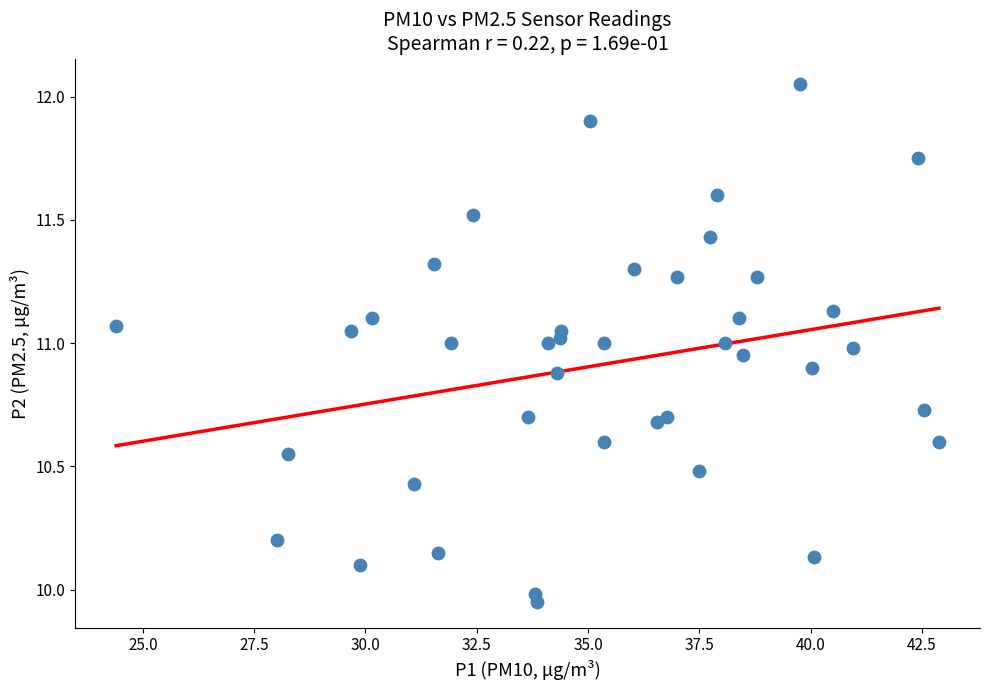

What is the range of Y values (max minus min)?

2.1